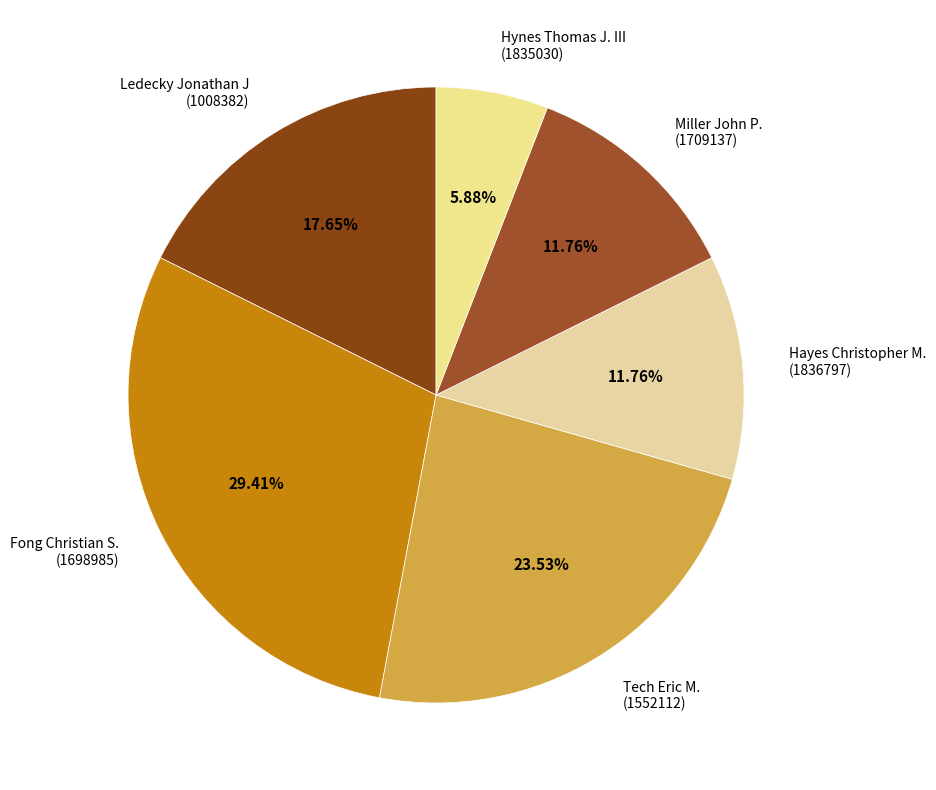

Which category has the biggest portion of the pie?

Fong Christian S. (1698985)